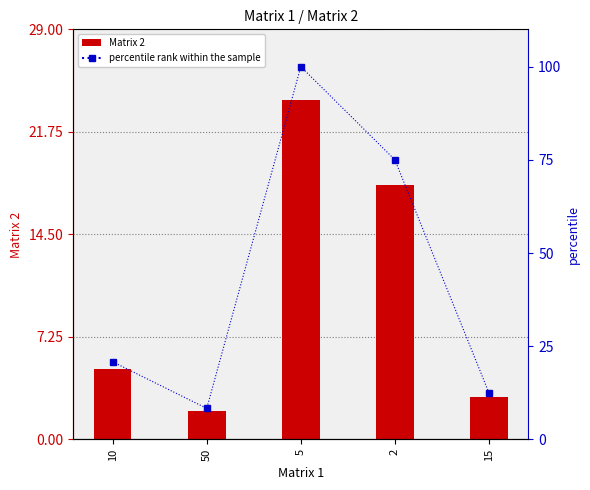

Which series changed the most between 10 and 5?

percentile rank within the sample